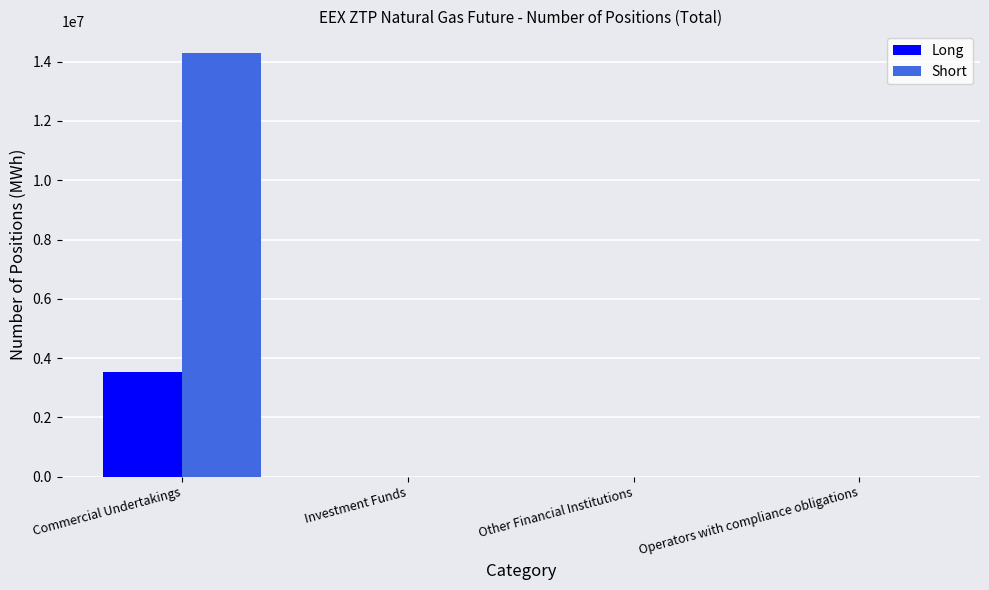

What is the sum of the Short values at Commercial Undertakings and Operators with compliance obligations?

14308006